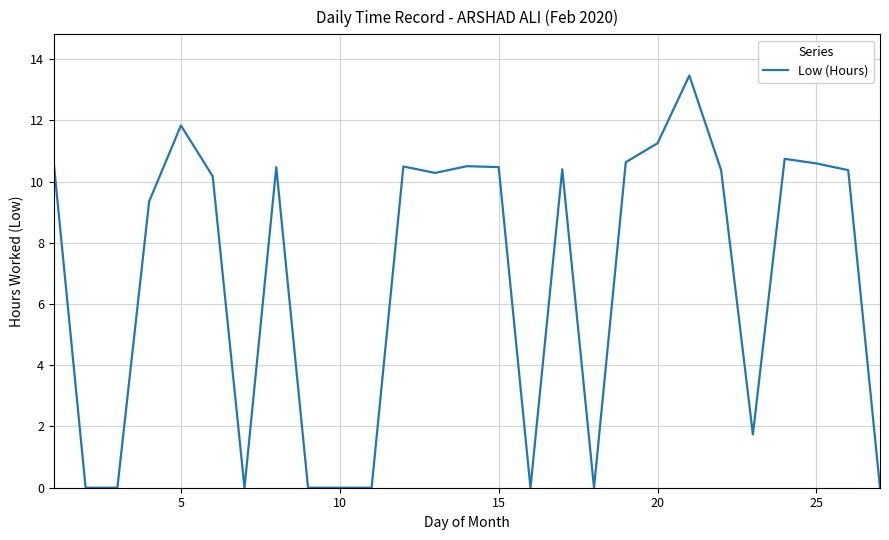

What is the maximum value shown in the chart?

13.5